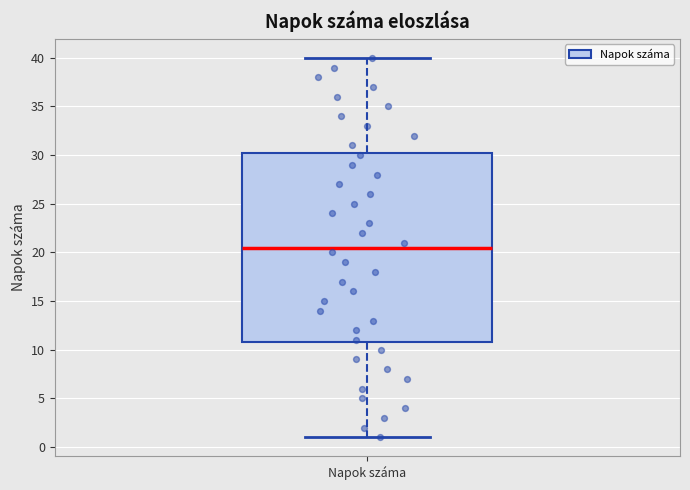

Where is the upper edge of the box for Napok száma on the y-axis? The values are not printed on the chart, so give them approximately, as read against the axis.

30.5